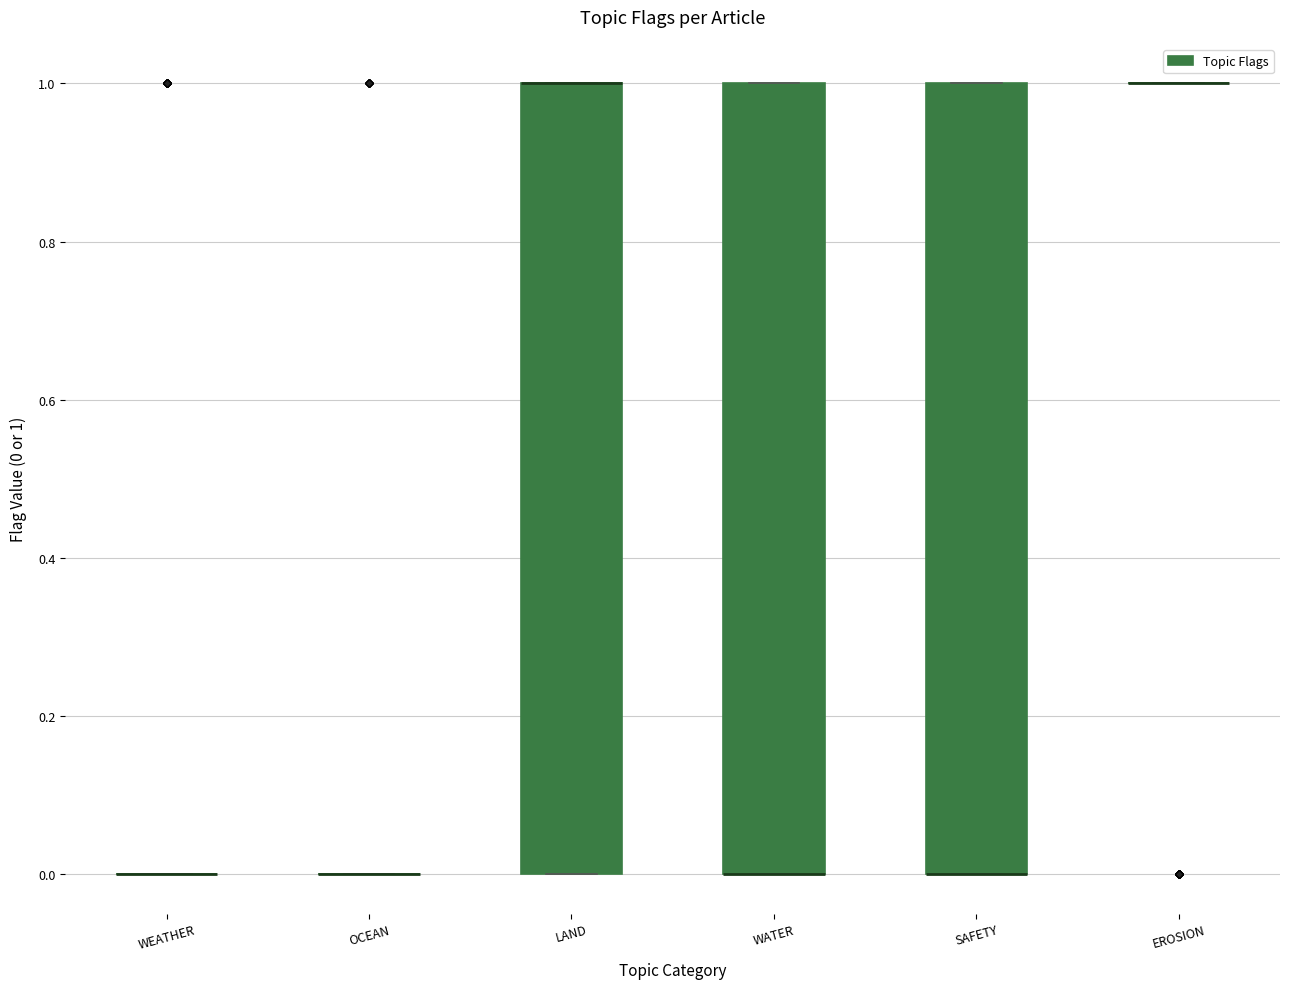

Reading left to right, transcribe this box plot: for each box, give where its median line is, the range the box spans, and where its two whiskers end, as read against the y-axis. The values are not printed on the chart, so give them approximately, as read against the axis.

WEATHER: box collapsed to a line at 0, whiskers 0 to 0
OCEAN: box collapsed to a line at 0, whiskers 0 to 0
LAND: median 1 (drawn on the box's upper edge), box 0 to 1, whiskers 0 to 1
WATER: median 0 (drawn on the box's lower edge), box 0 to 1, whiskers 0 to 1
SAFETY: median 0 (drawn on the box's lower edge), box 0 to 1, whiskers 0 to 1
EROSION: box collapsed to a line at 1, whiskers 1 to 1